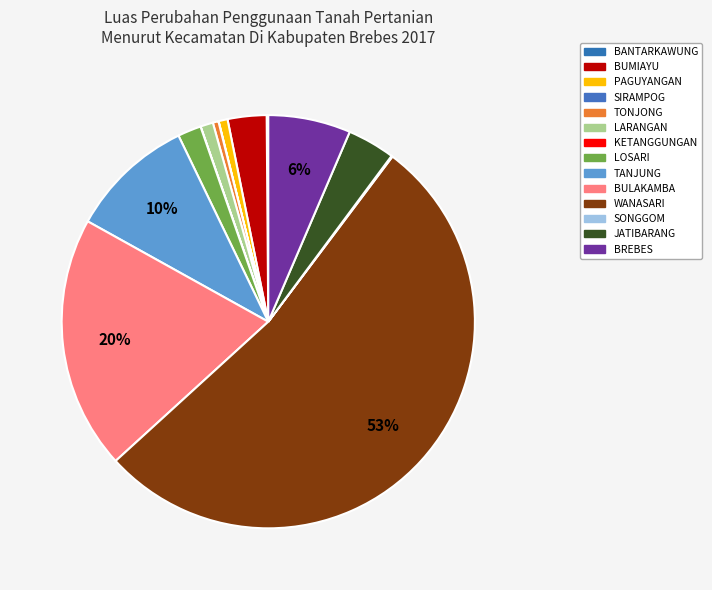

Which category has the smallest portion of the pie?

KETANGGUNGAN